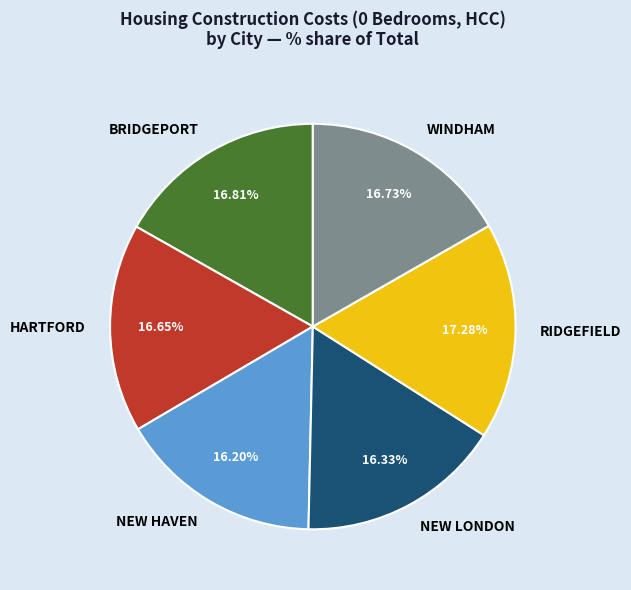

Approximately how many times larger is the value at BRIDGEPORT compared to NEW HAVEN?

1.0